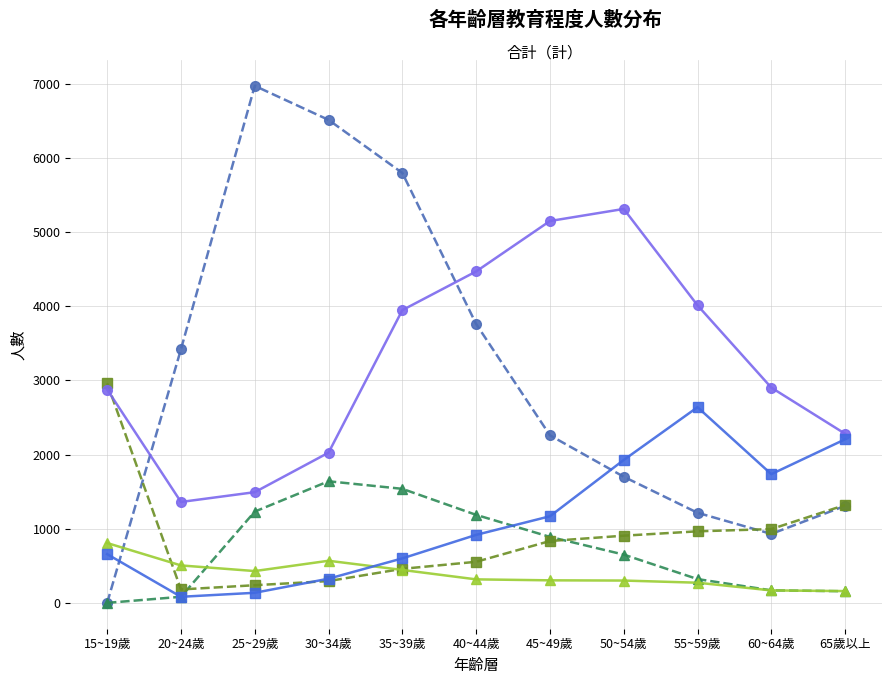

What is the label of the 10th point from the right?

20~24歲